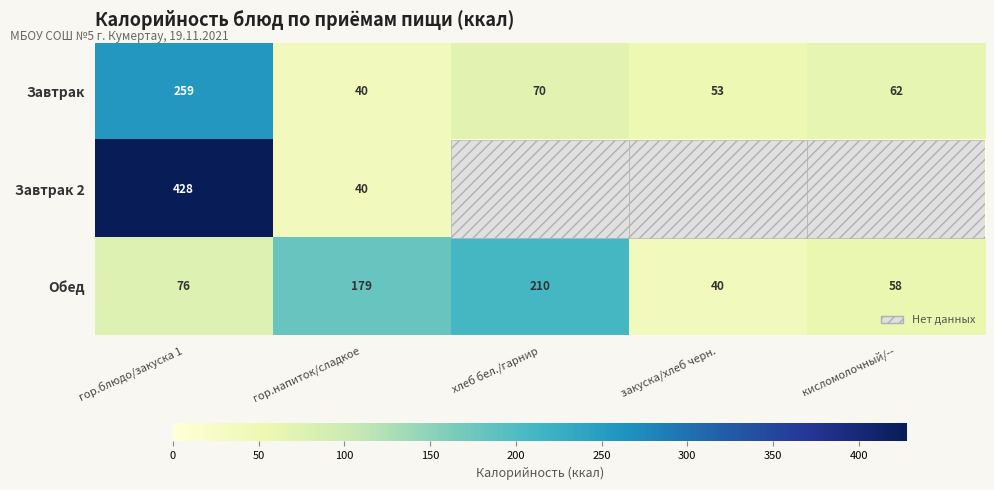

What is the difference between the second highest and minimum values in the Обед series?

139